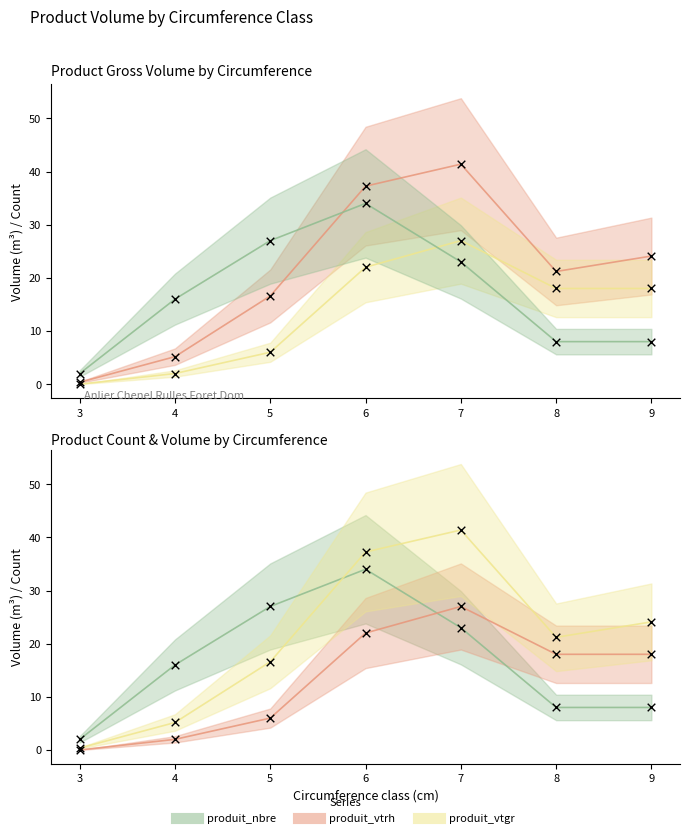

At which category is the sum across all series the highest?

6